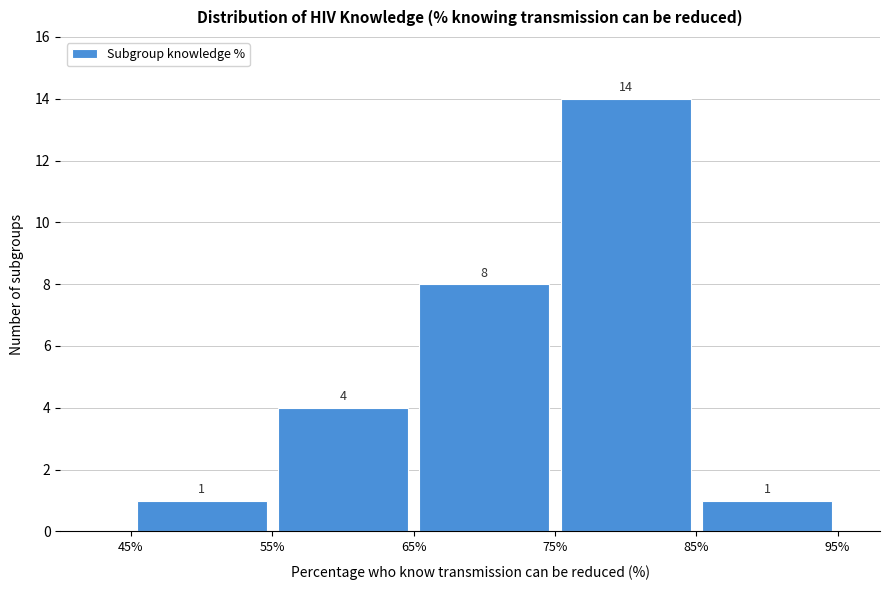

Reading left to right, list every bar in this chart as the range it spans on the x-axis followed by its height.

45% to 55%: 1
55% to 65%: 4
65% to 75%: 8
75% to 85%: 14
85% to 95%: 1